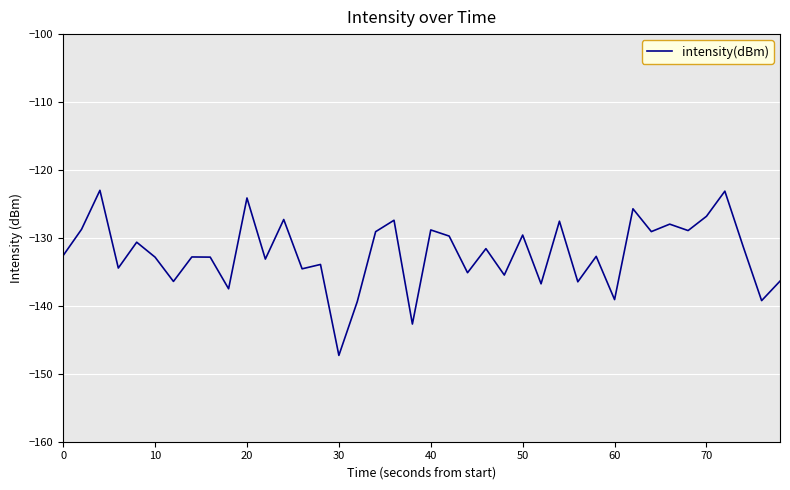

What is the difference between the maximum and minimum values?

24.3